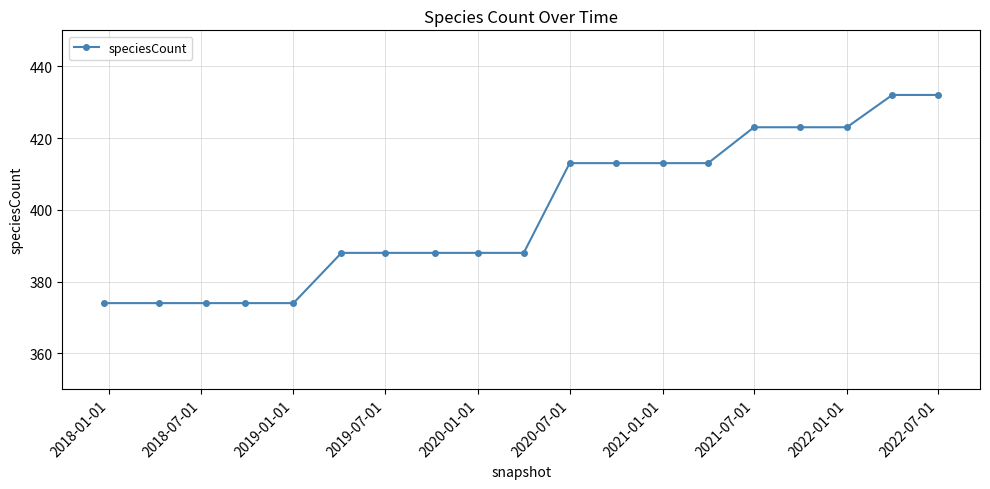

What is the smallest value displayed?

374